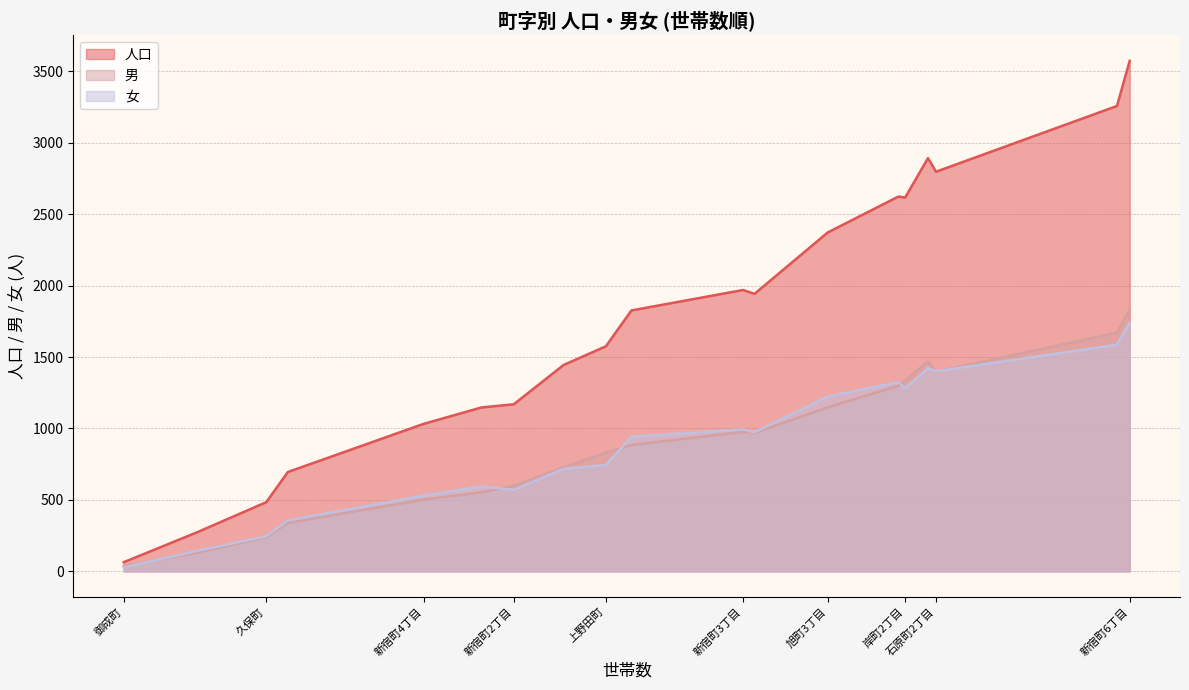

Count the number of data series in this chart.

3